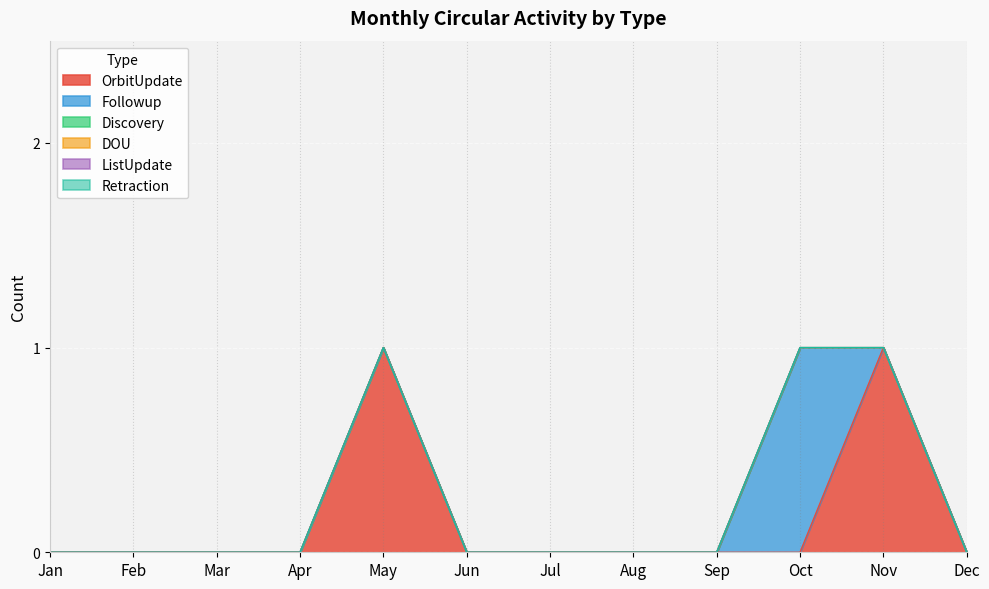

Is it true that OrbitUpdate equals 2 at May?

False